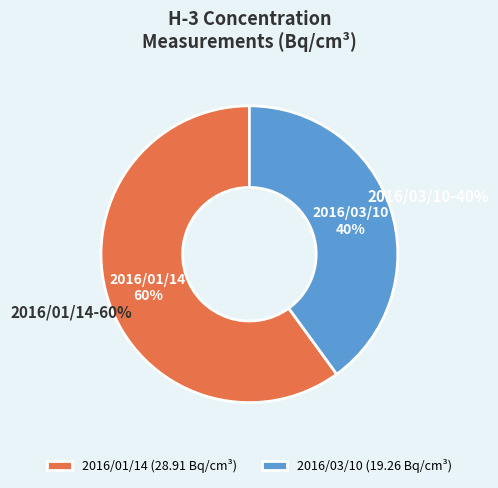

Is it true that 2016/01/14 is 60% of the pie?

True